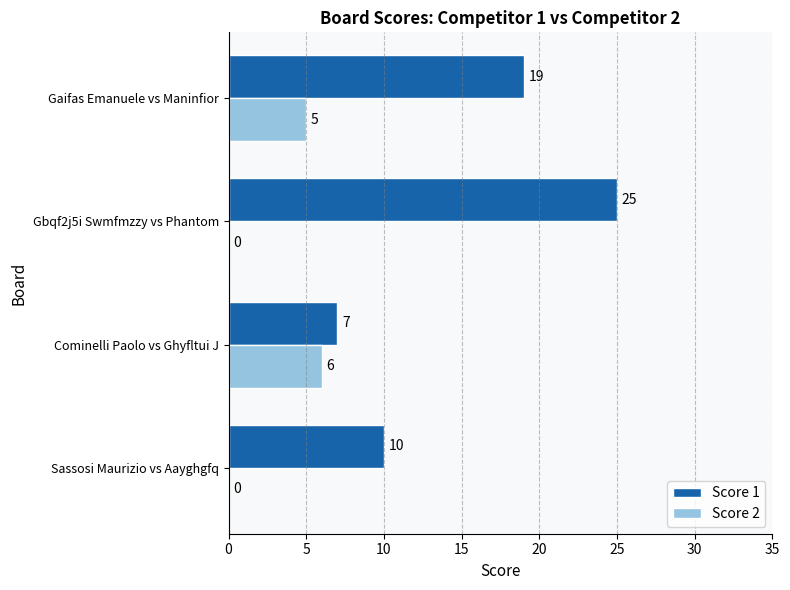

The Score 2 series shows 7 at Gaifas Emanuele vs Maninfior. True or false?

False